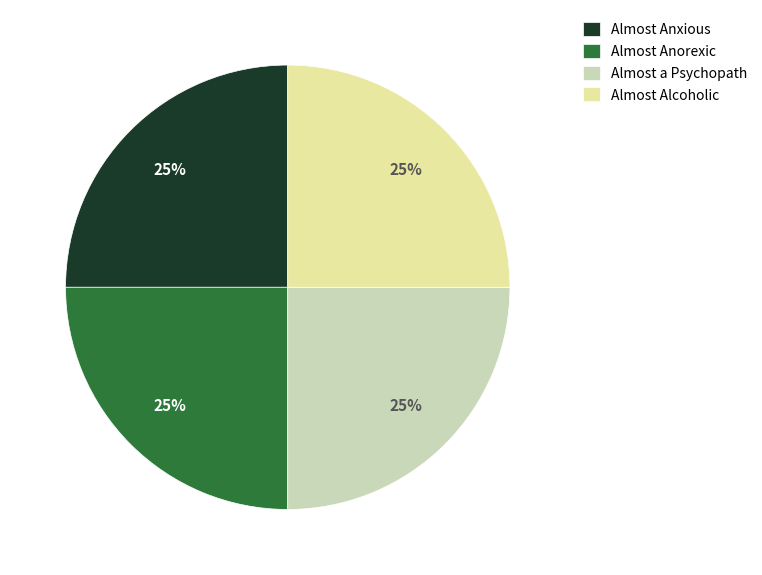

To the nearest percent, what percentage of the pie is Almost Anorexic?

25%